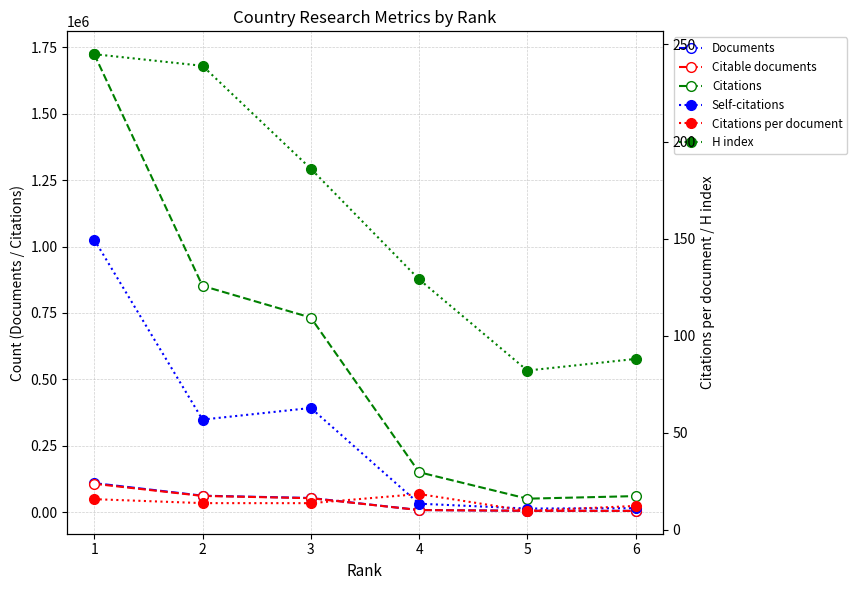

List the series in order of their peak value, highest first.

Citations, Self-citations, Documents, Citable documents, H index, Citations per document